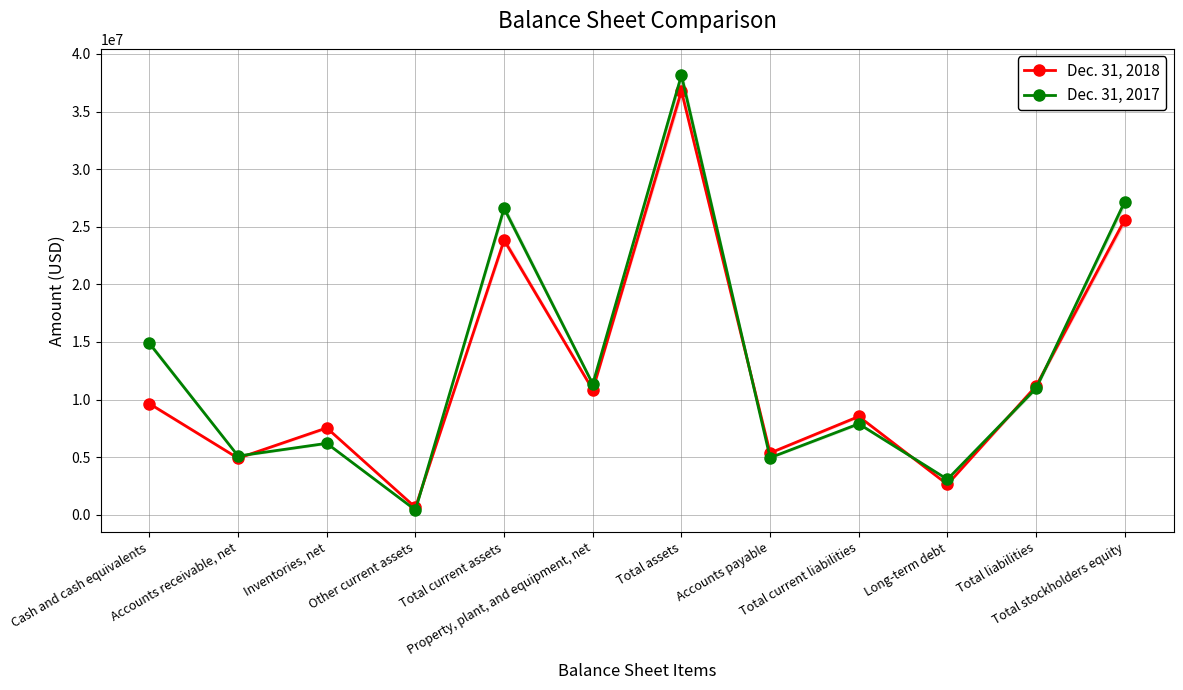

What is the spread (max minus min) of values at Accounts receivable, net?

193200